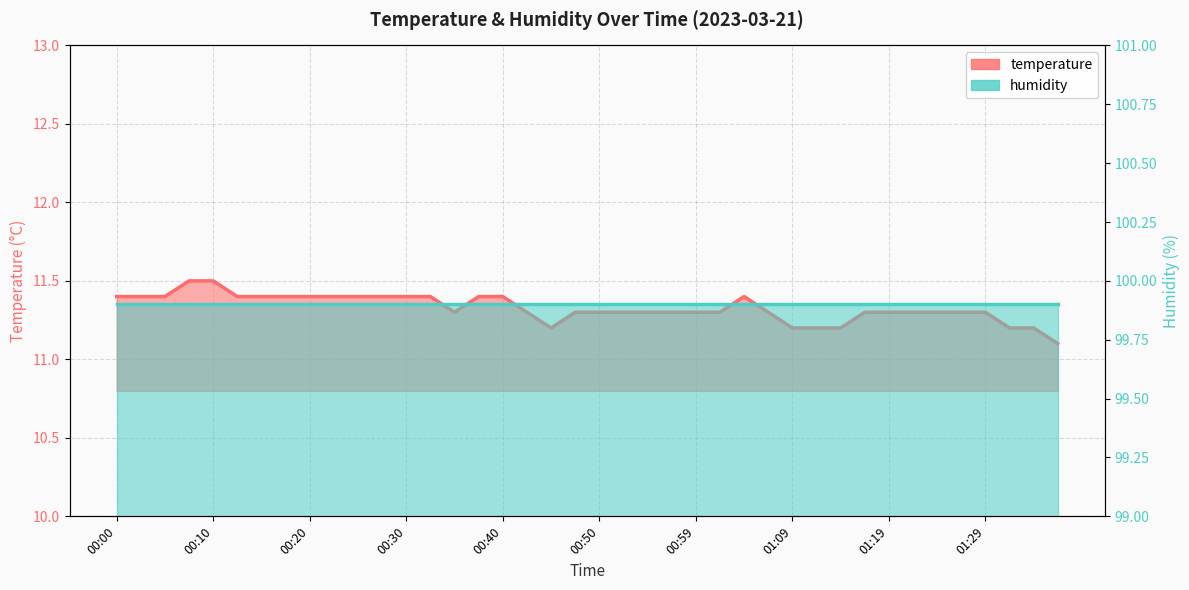

Rank the categories by value from highest to lowest.

00:08, 00:10, 00:00, 00:03, 00:05, 00:12, 00:15, 00:17, 00:20, 00:23, 00:25, 00:27, 00:30, 00:32, 00:37, 00:40, 01:04, 00:35, 00:42, 00:47, 00:50, 00:52, 00:54, 00:57, 00:59, 01:02, 01:07, 01:16, 01:19, 01:21, 01:24, 01:26, 01:29, 00:45, 01:09, 01:11, 01:14, 01:31, 01:33, 01:36